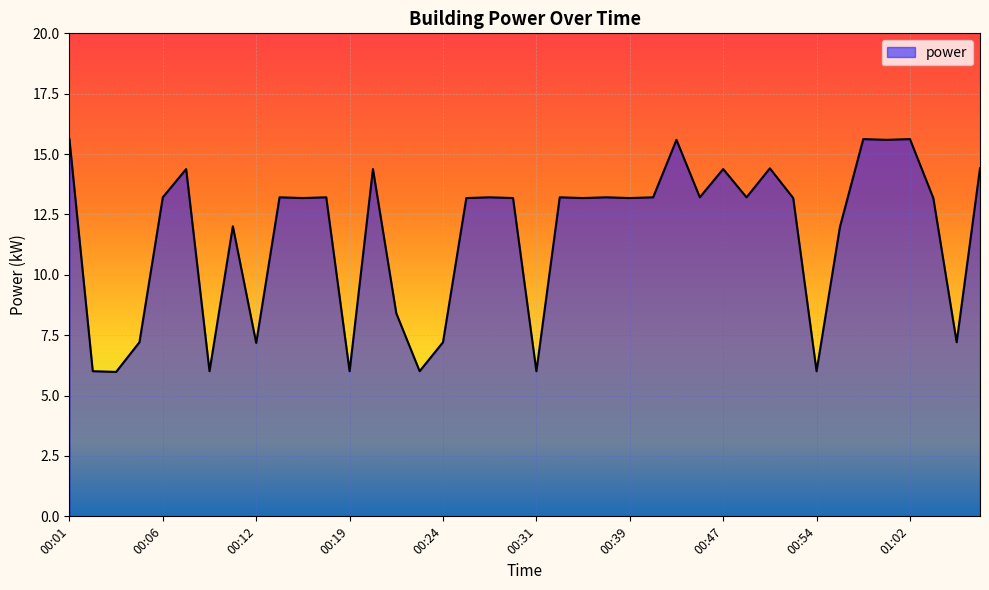

What is the sum of all values?

464.4